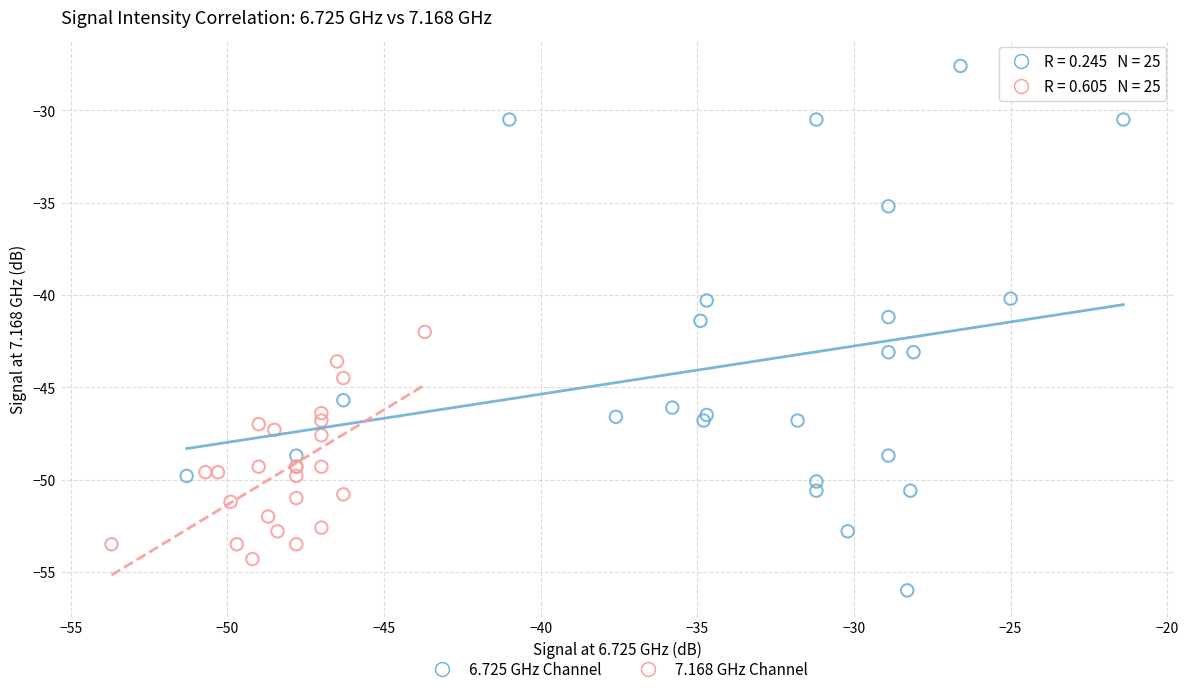

What are all the series names shown in the legend?

6.725 GHz Channel, 7.168 GHz Channel